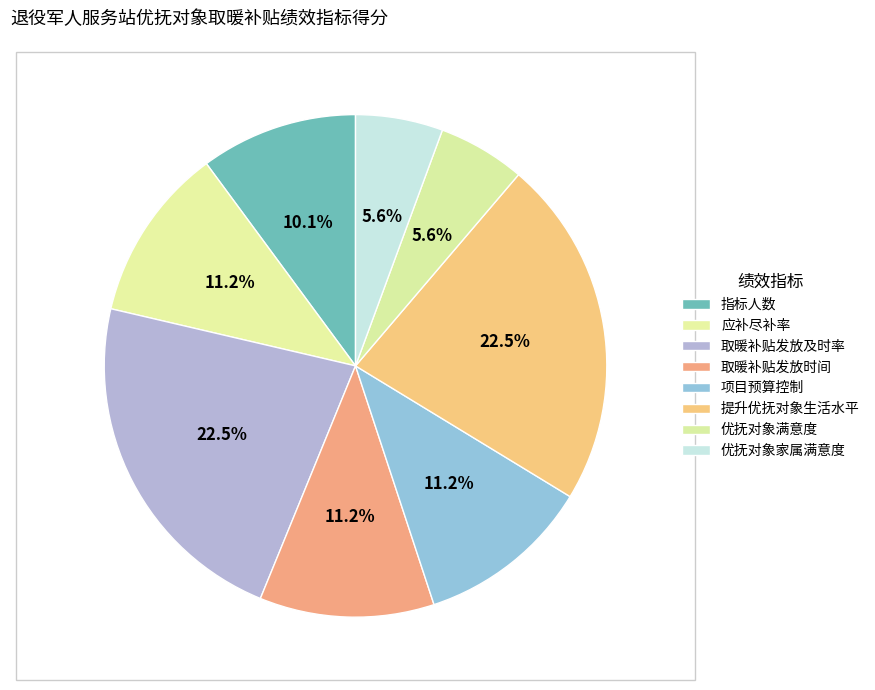

How many slices are in this pie chart?

8